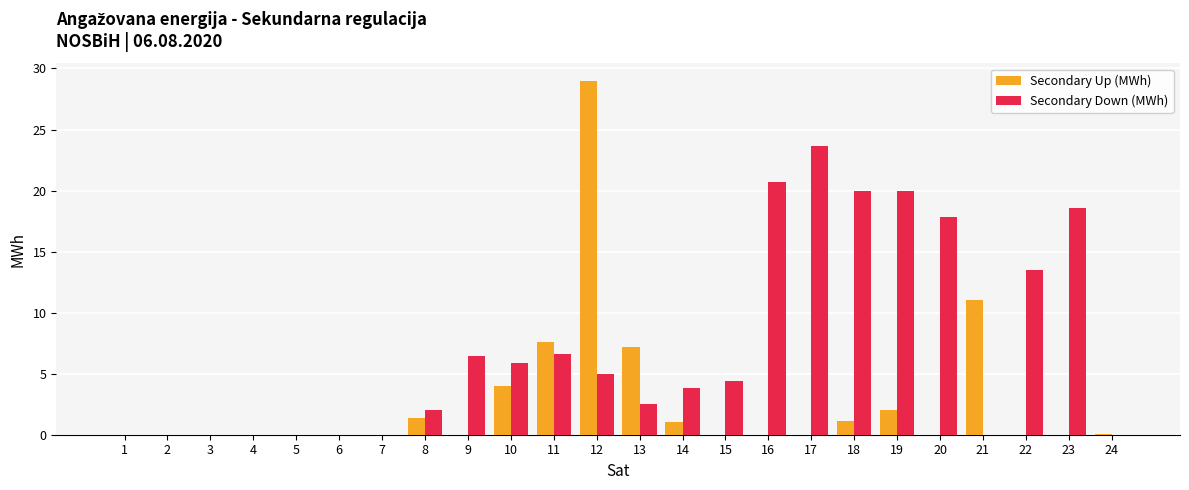

Is it true that Secondary Up (MWh) equals 0.0 at 1?

True